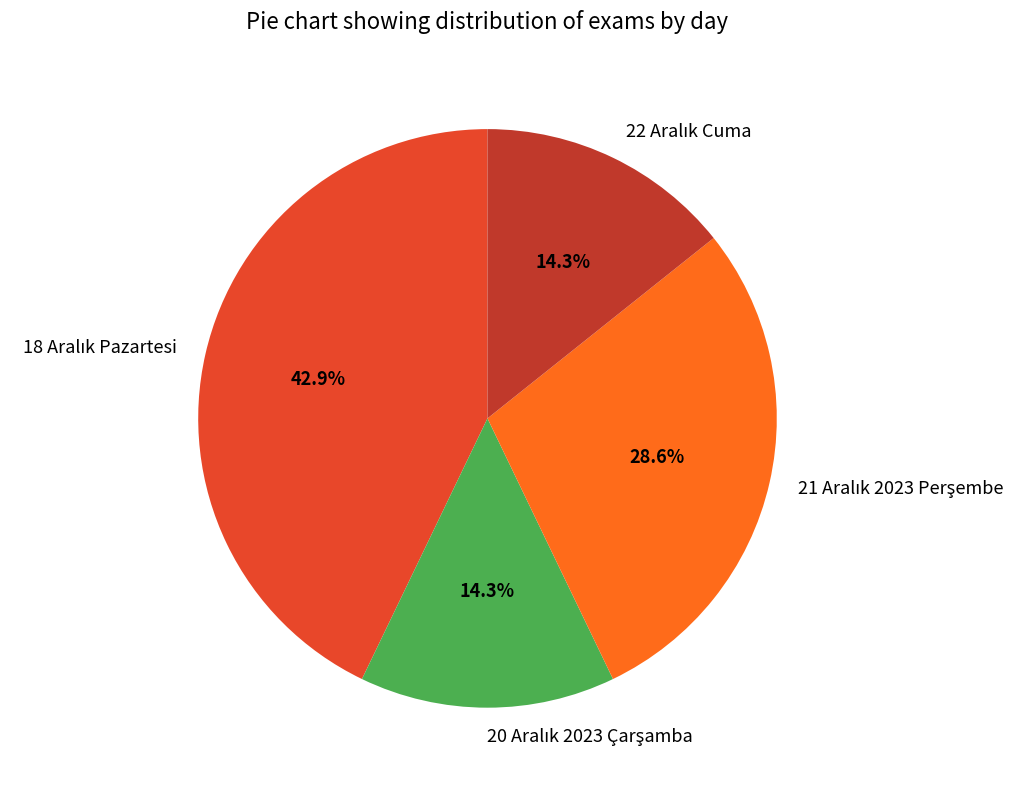

Is there a majority slice in this chart?

No